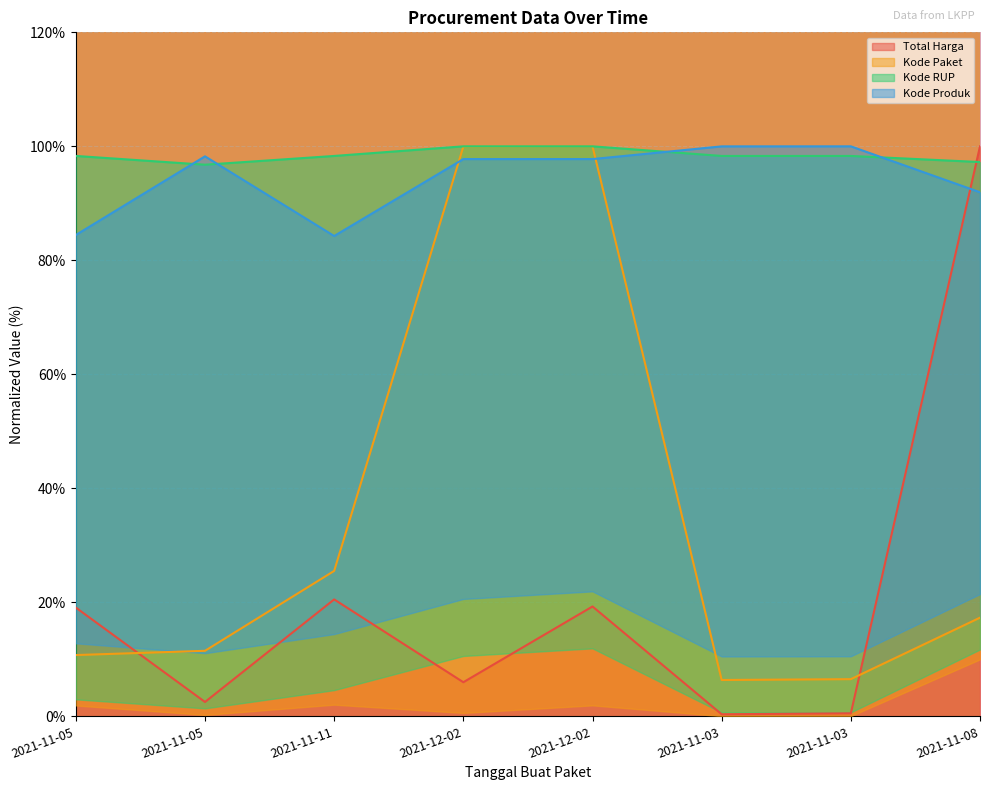

List the labels in order of Kode RUP value, smallest first.

2021-11-05, 2021-11-08, 2021-11-03, 2021-11-03, 2021-11-05, 2021-11-11, 2021-12-02, 2021-12-02